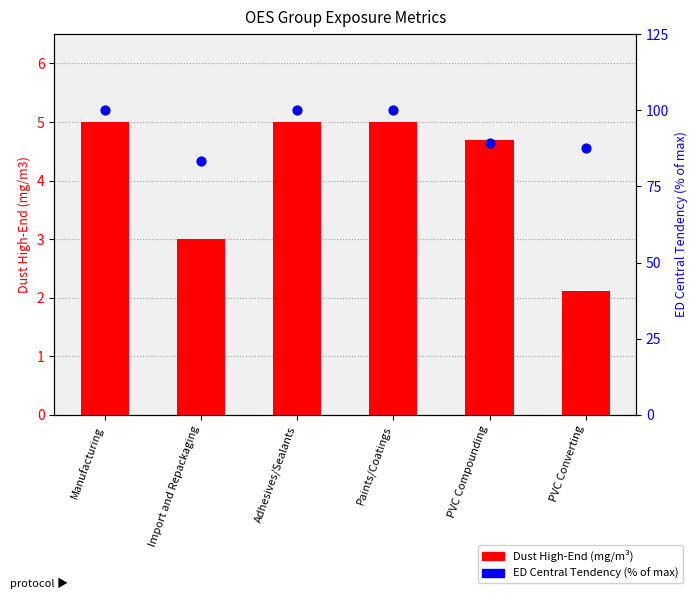

At how many categories does at least one series exceed 20?

6